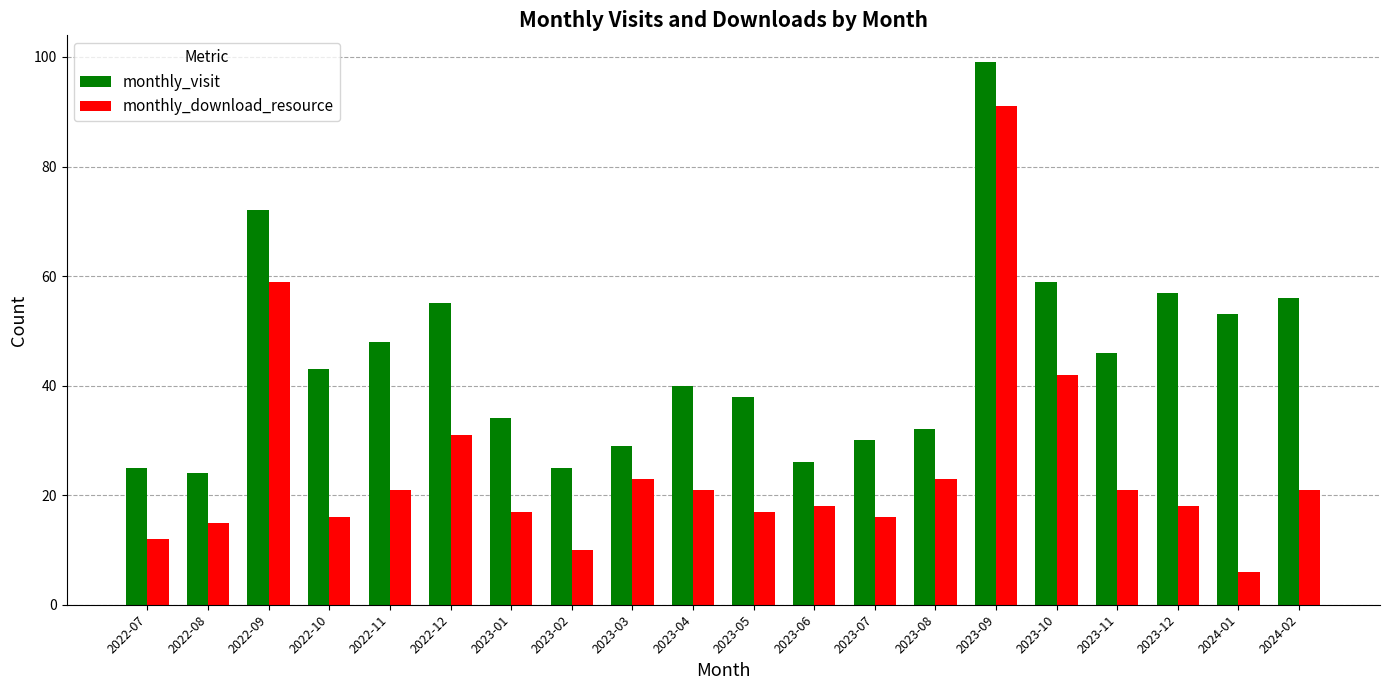

Reading left to right, list all the values displayed in this chart.

monthly_visit: 25	24	72	43	48	55	34	25	29	40	38	26	30	32	99	59	46	57	53	56
monthly_download_resource: 12	15	59	16	21	31	17	10	23	21	17	18	16	23	91	42	21	18	6	21